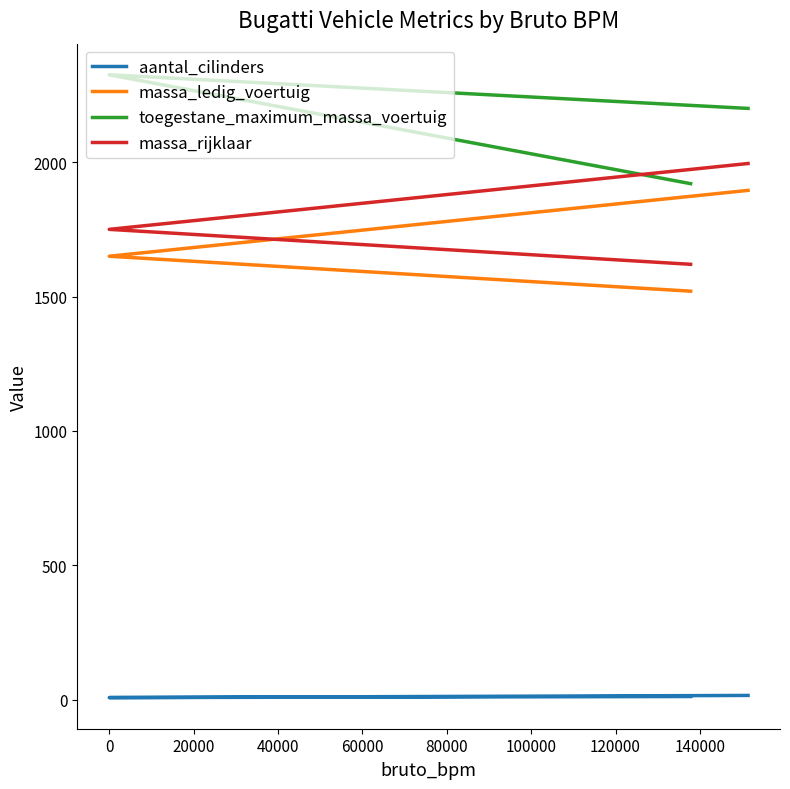

Does the chart have visible grid lines?

No